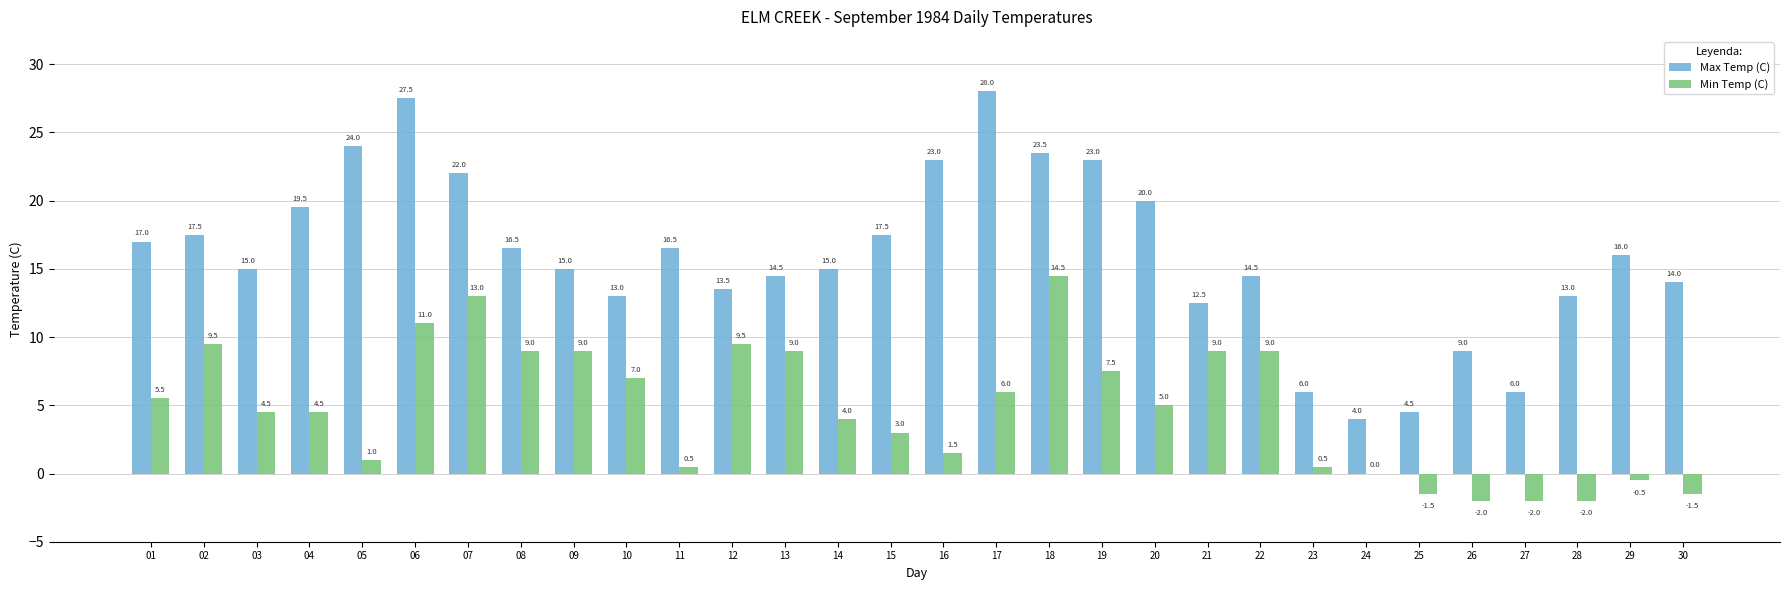

What are all the series names shown in the legend?

Max Temp (C), Min Temp (C)